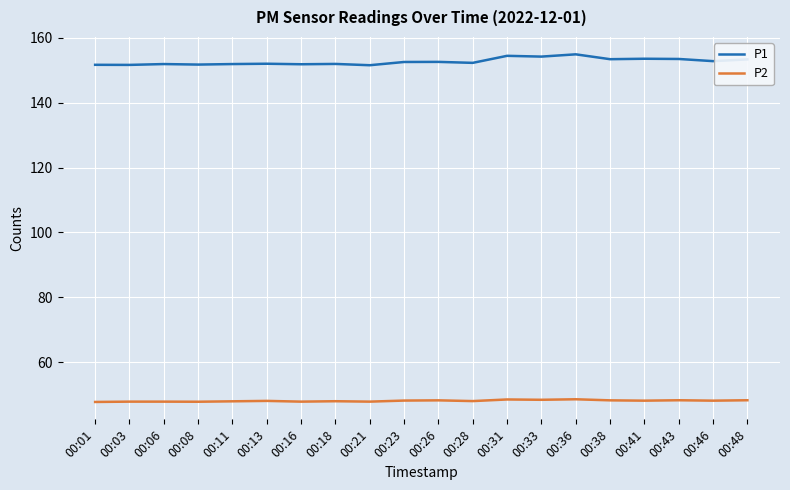

What is the lowest value of the P1 series?

151.6